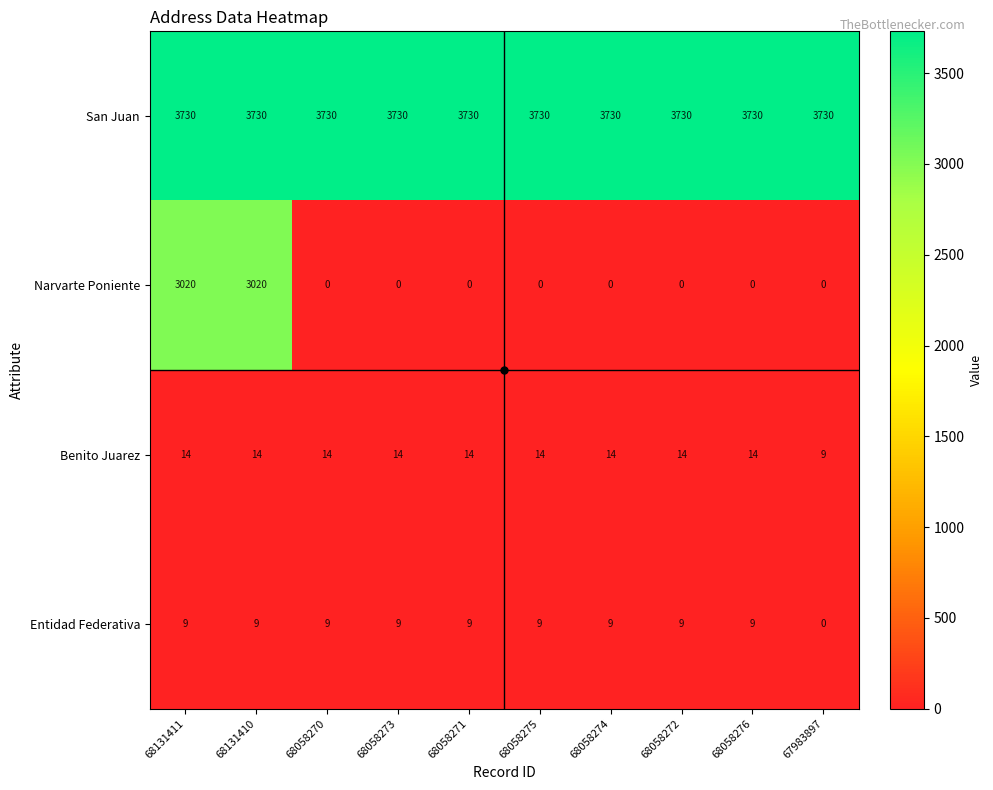

What is the maximum value for Entidad Federativa?

9